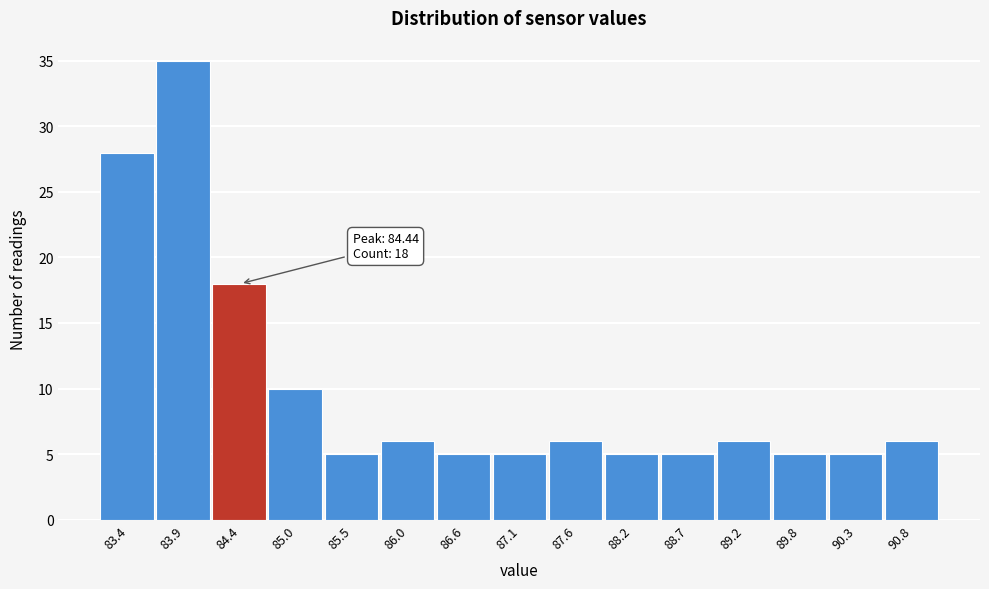

Which range on the x-axis has the tallest bar?

83.6 to 84.2